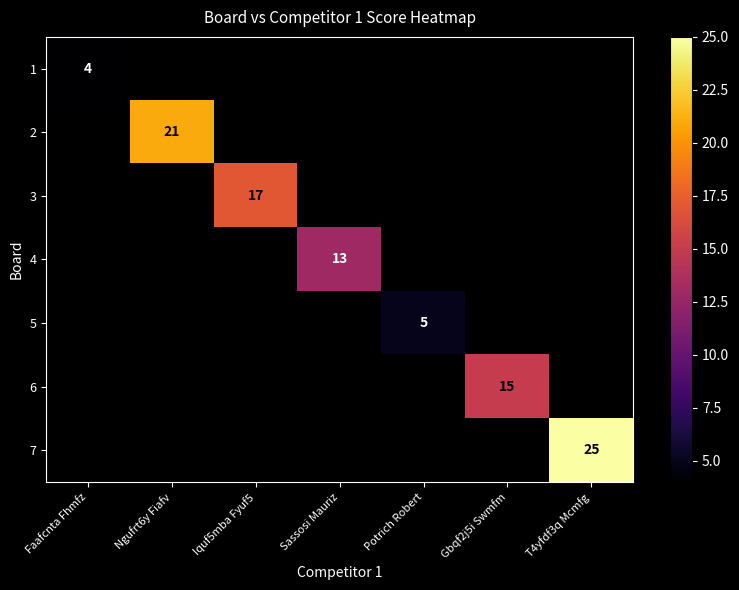

Between Potrich Robert and Iquf5mba Fyuf5, which is larger?

Iquf5mba Fyuf5